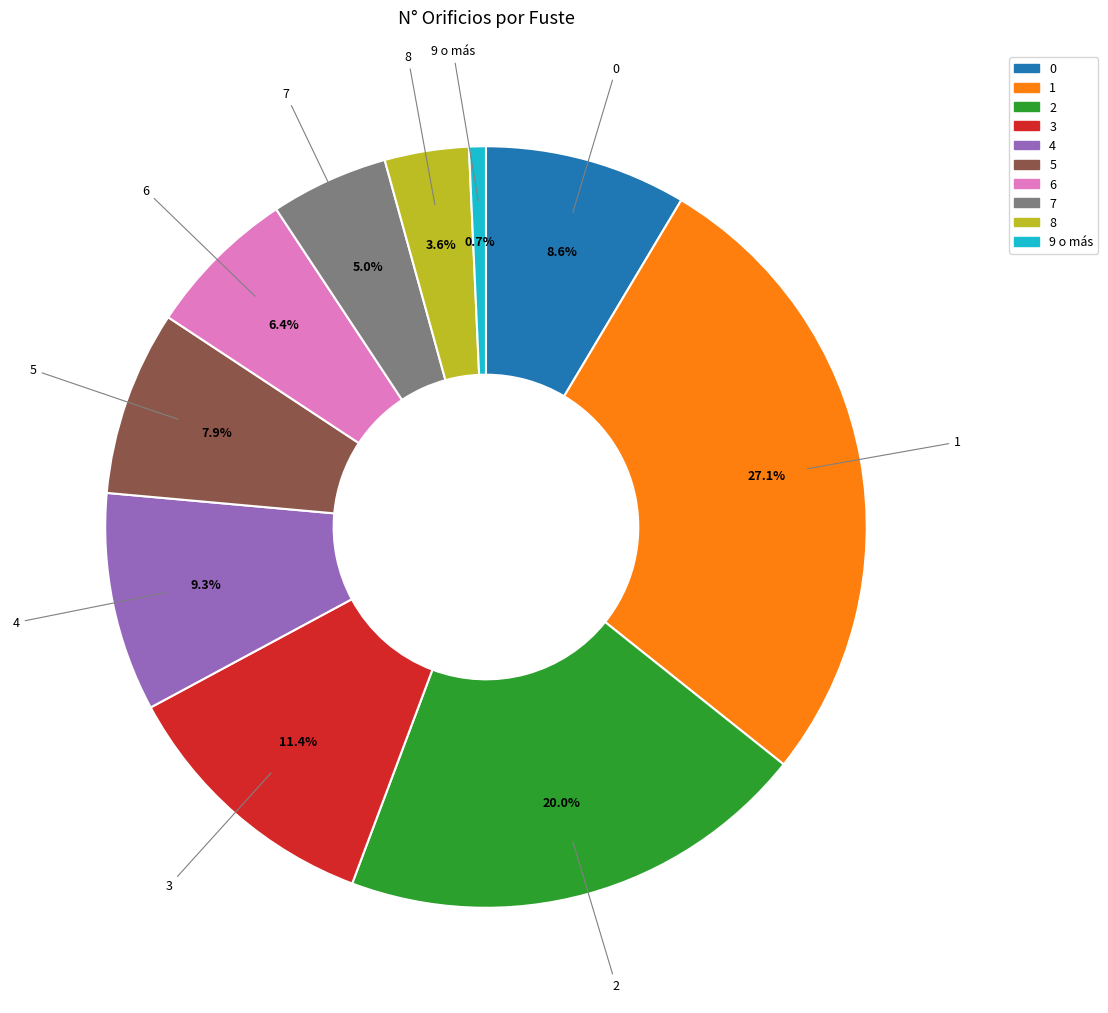

Which has a higher value, 3 or 0?

3